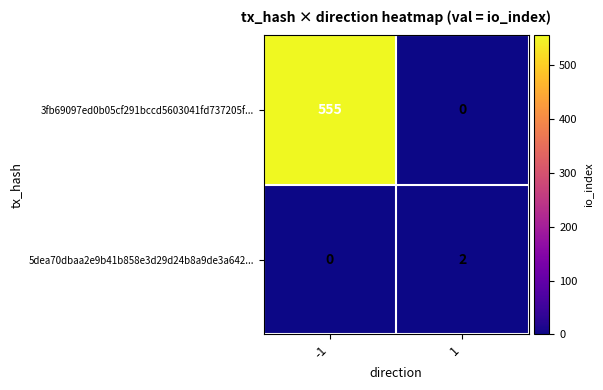

What is the maximum value shown in the chart?

555